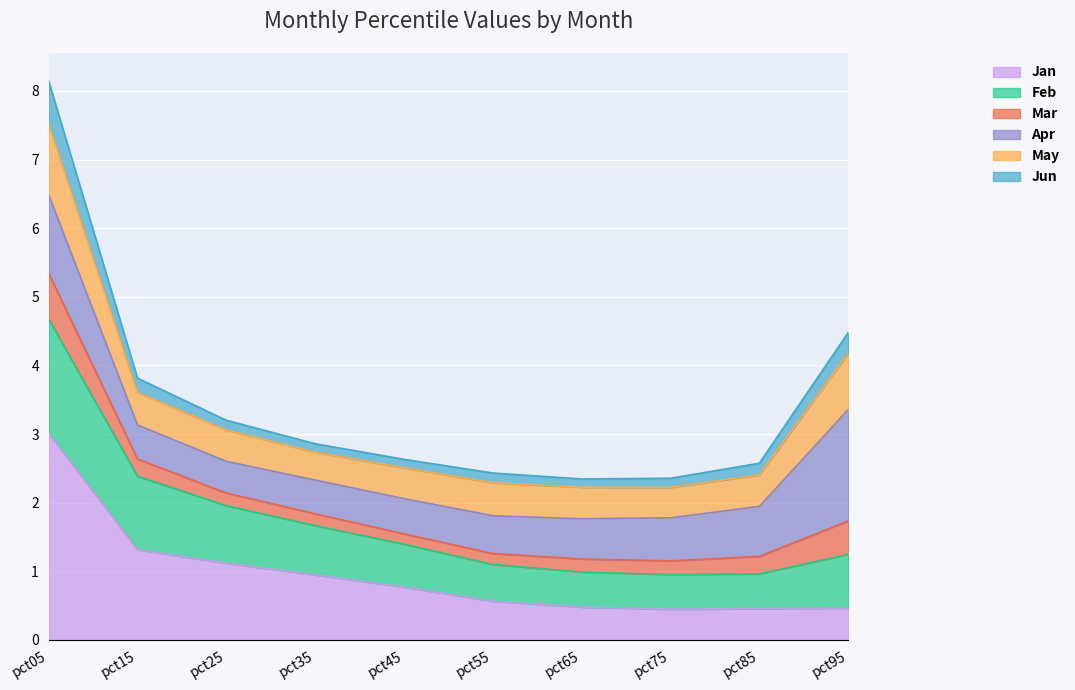

What is the difference between the highest and lowest values at pct45?

1.9